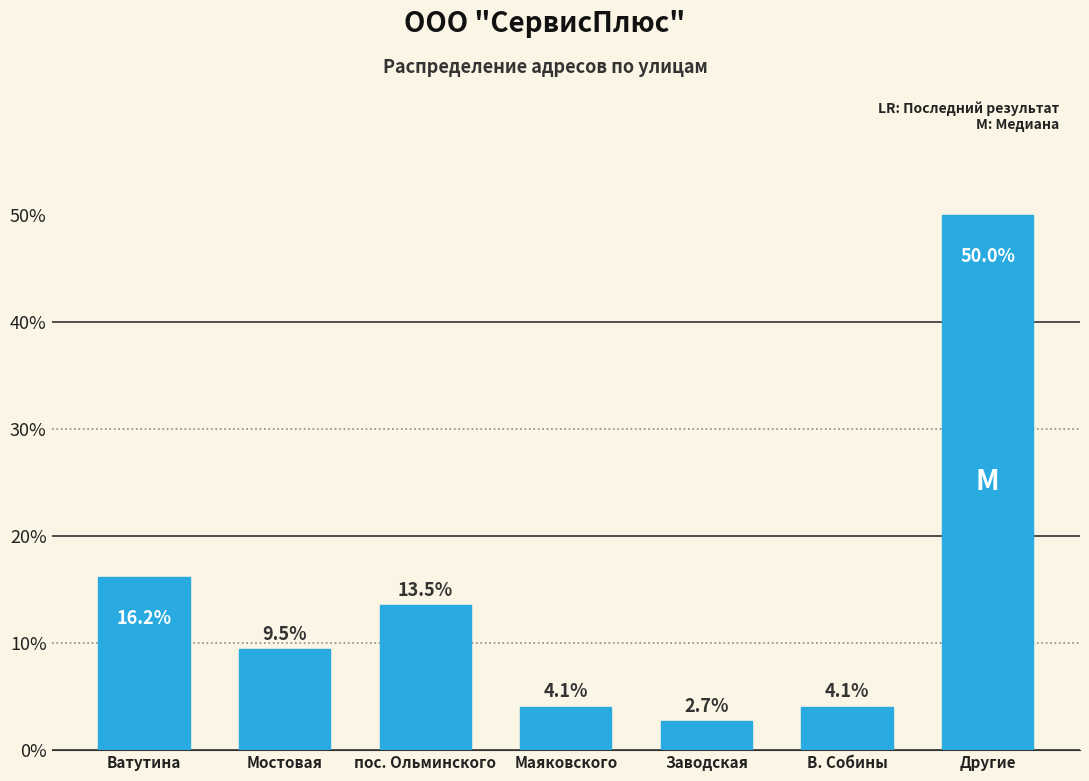

Reading left to right, extract all data points from this chart.

Ватутина=16.2	Мостовая=9.5	пос. Ольминского=13.5	Маяковского=4.1	Заводская=2.7	В. Собины=4.1	Другие=50.0